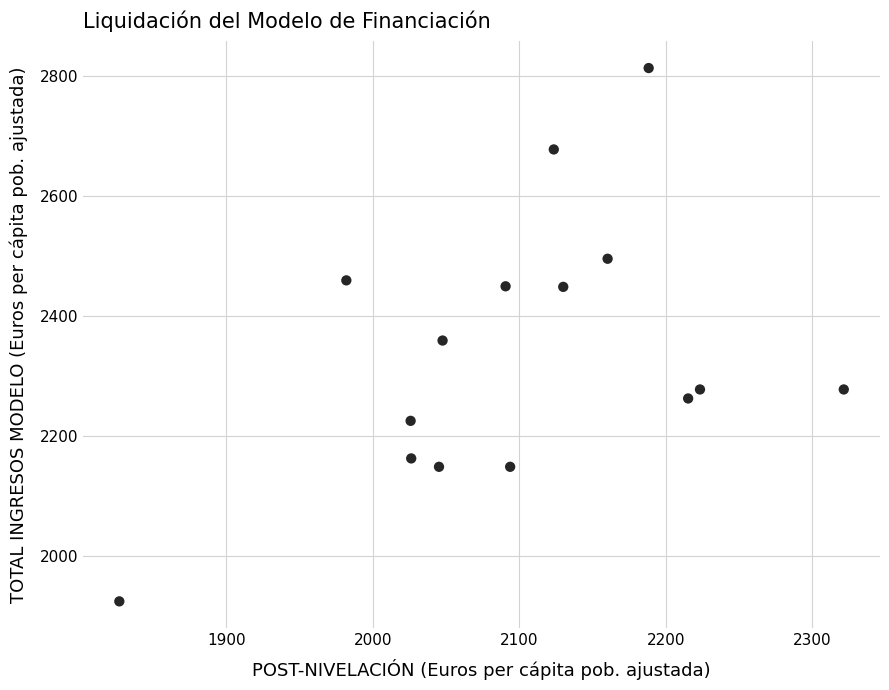

What is the range of Y values (max minus min)?

888.8